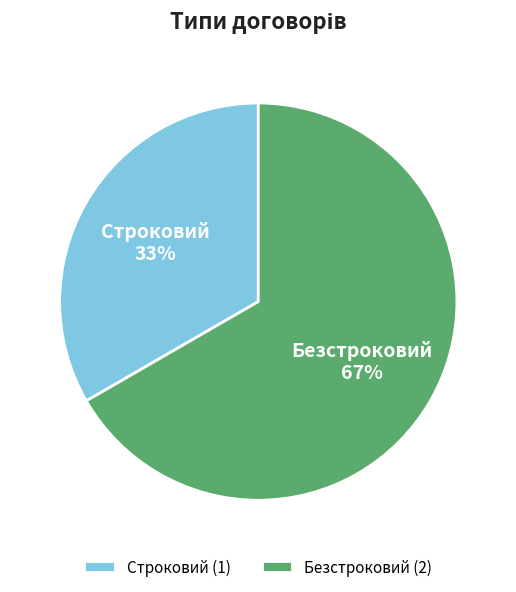

The Безстроковий slice represents 67% of the pie. True or false?

True